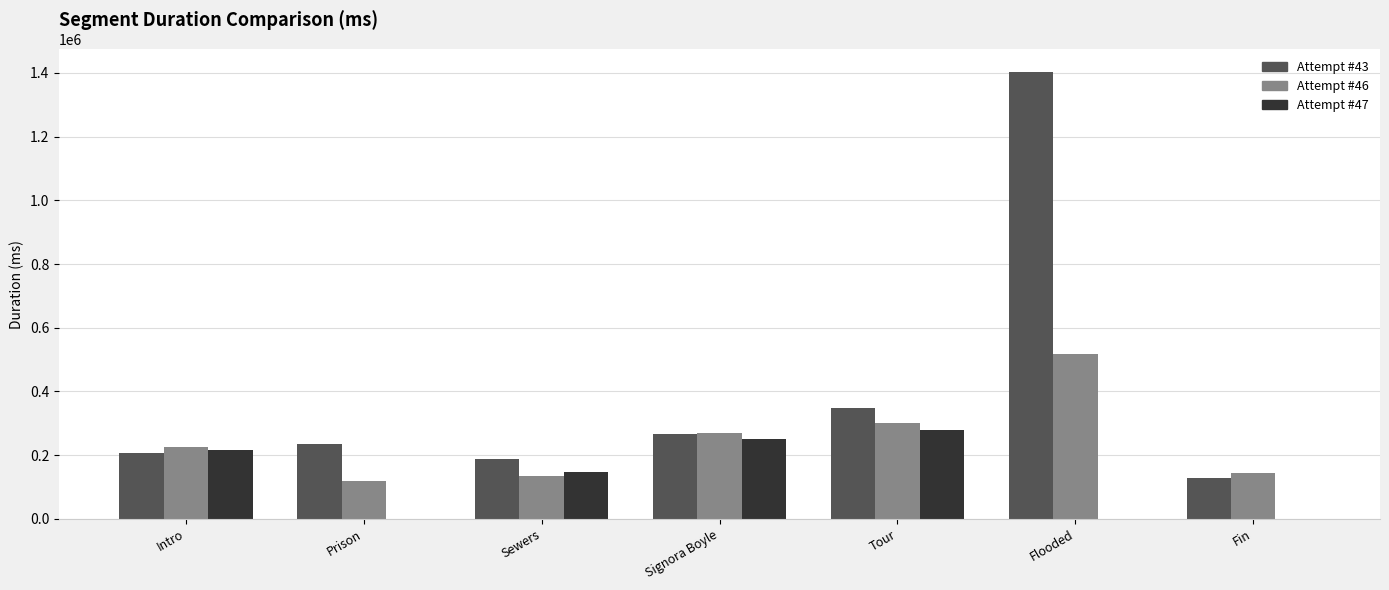

At which category is the sum across all series the highest?

Flooded